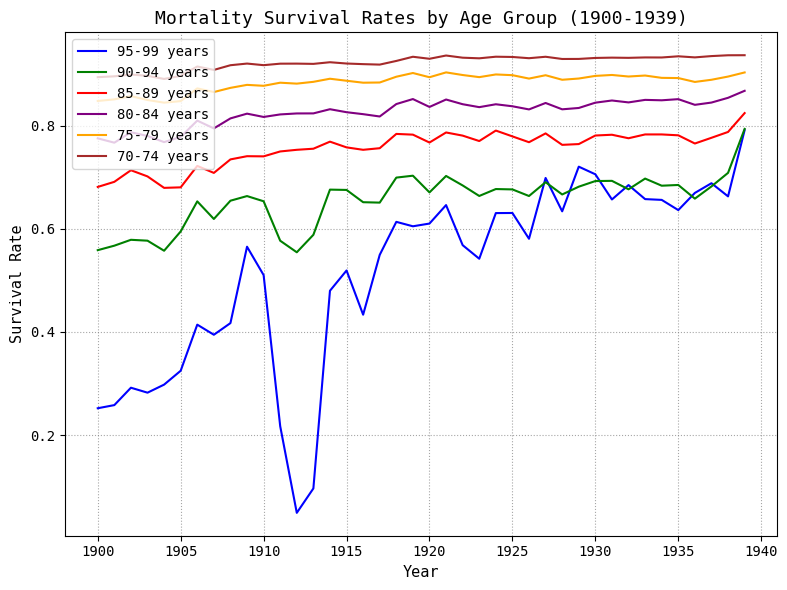

True or false: 70-74 years and 95-99 years cross at least once.

False